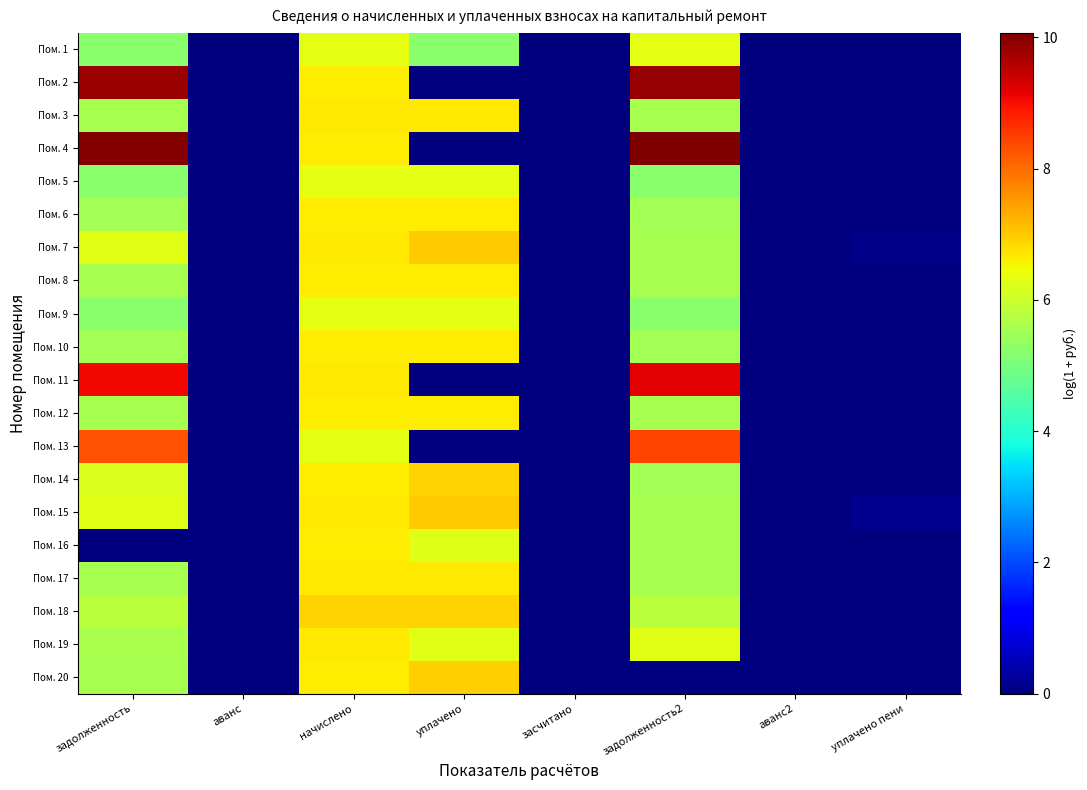

At how many categories does at least one series exceed 0?

5